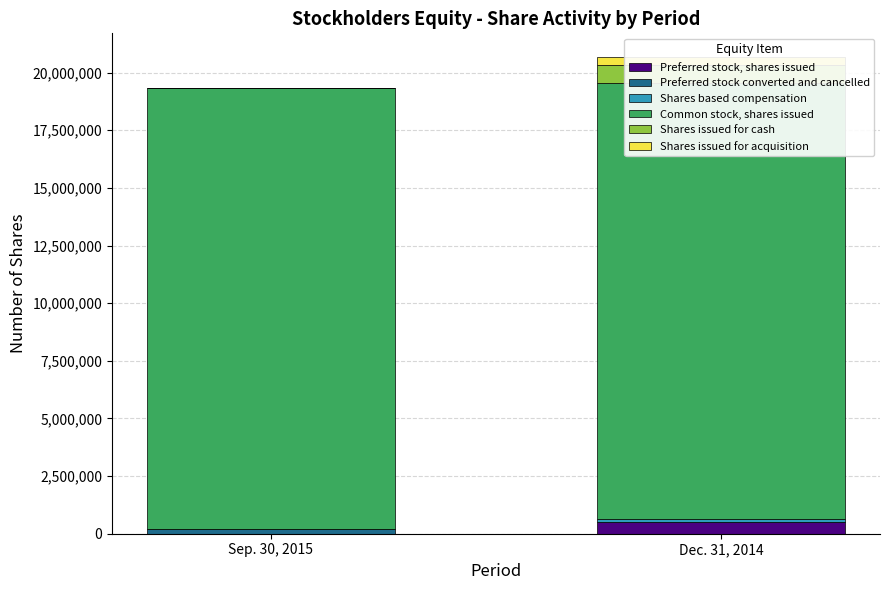

The value of Common stock, shares issued at Sep. 30, 2015 is 12251151. True or false?

False